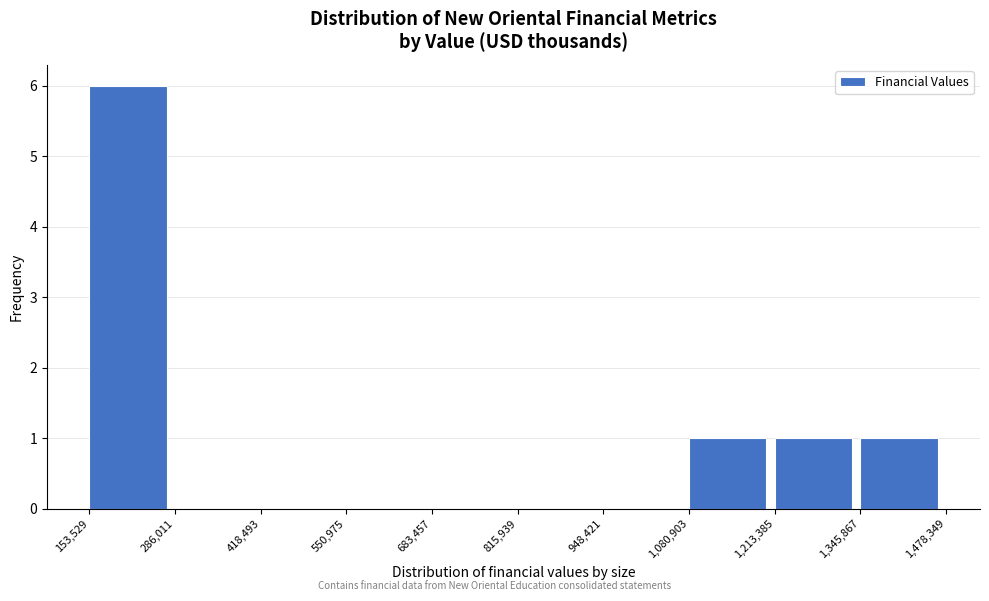

What is the height of the bar covering 153,529 to 286,011 on the x-axis? The values are not printed on the chart, so give them approximately, as read against the axis.

6